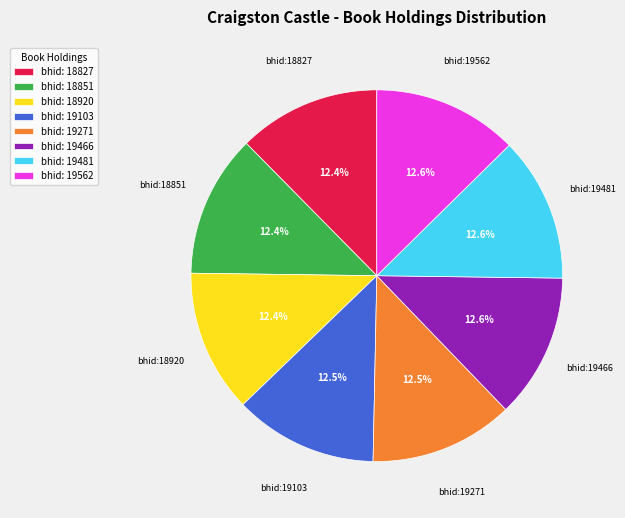

How much of the chart is everything except bhid: 19271?

87.5%